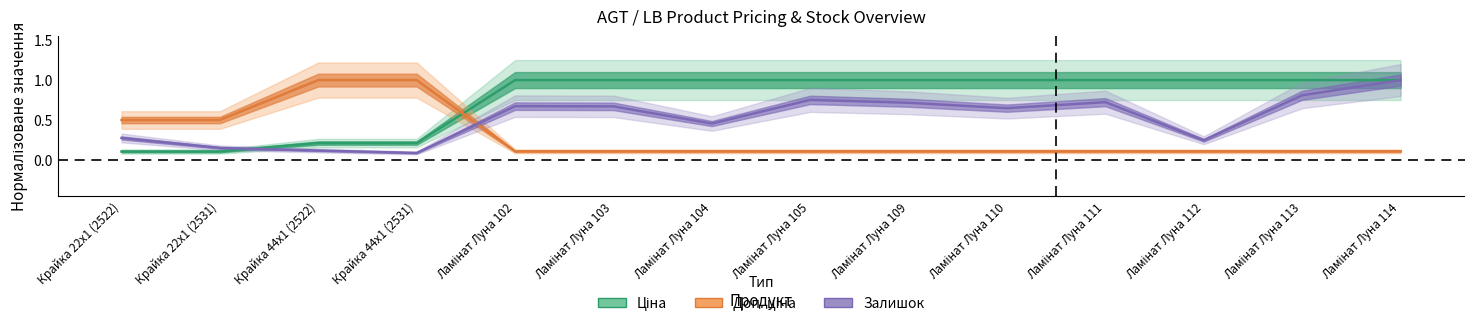

Reading right to left, what are all the values shown in this chart?

Ціна: 1.0	1.0	1.0	1.0	1.0	1.0	1.0	1.0	1.0	1.0	0.2	0.2	0.1	0.1
Доп. ціна: 0.1	0.1	0.1	0.1	0.1	0.1	0.1	0.1	0.1	0.1	1.0	1.0	0.5	0.5
Залишок: 1.0	0.8	0.2	0.7	0.6	0.7	0.8	0.5	0.7	0.7	0.1	0.1	0.2	0.3